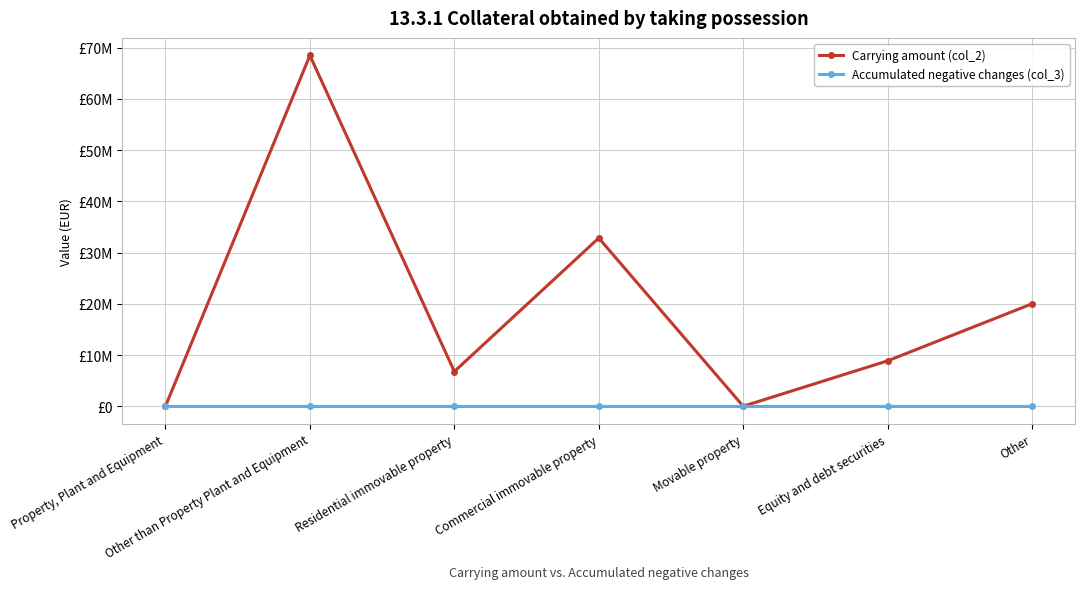

True or false: Carrying amount (col_2) and Accumulated negative changes (col_3) intersect in this chart.

False